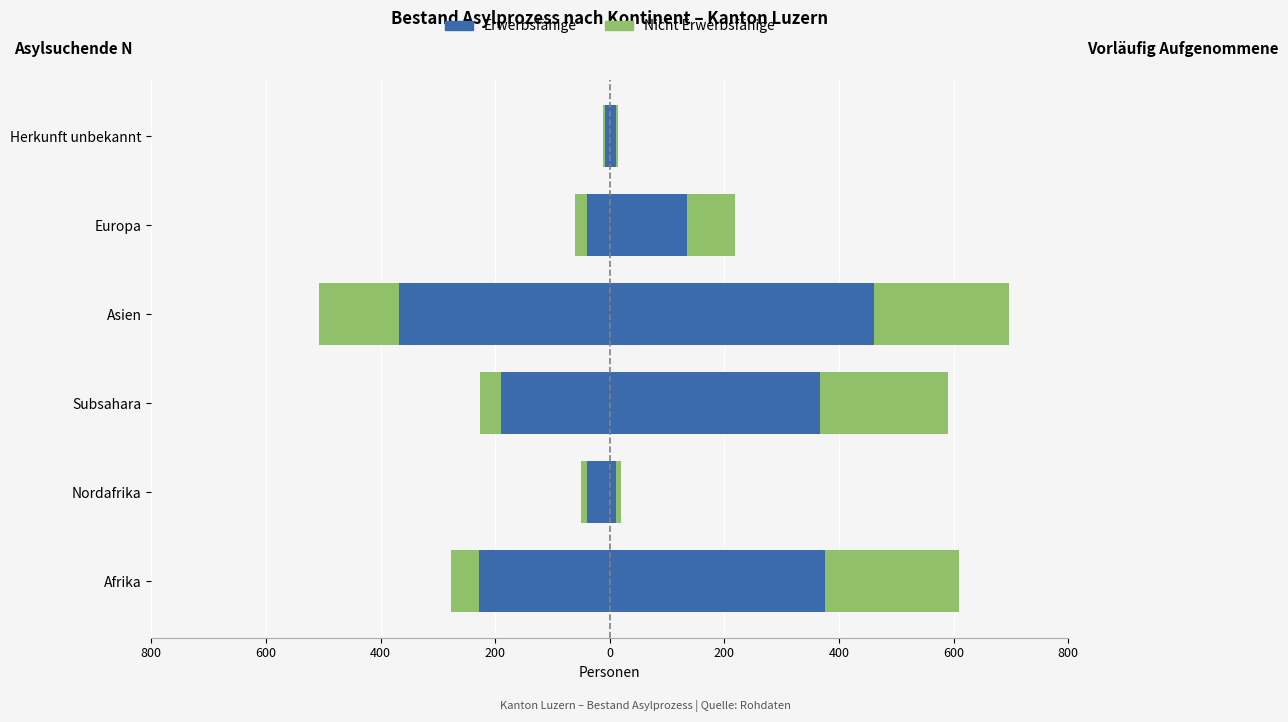

True or false: Erwerbsfähige (N) has a value of -189 at 400.

True